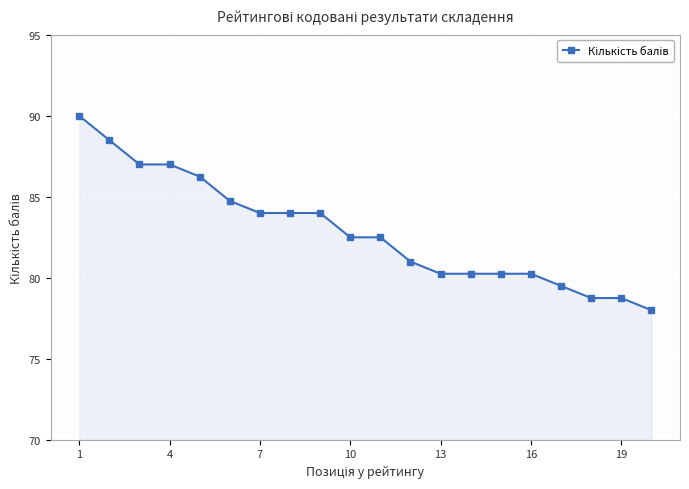

What is the difference between the maximum and minimum values?

12.0